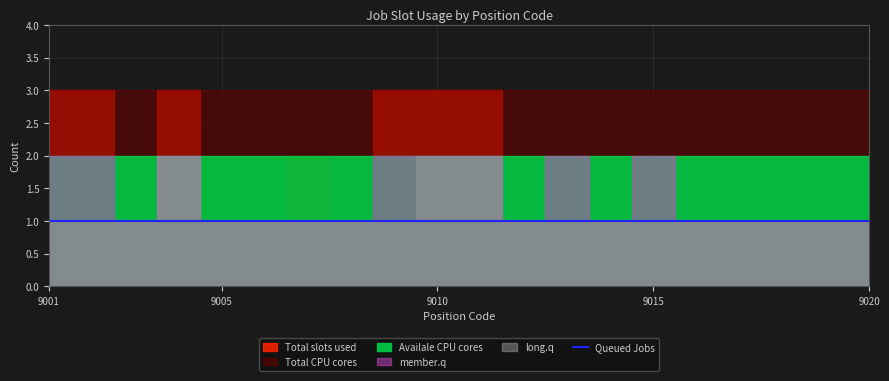

What is the minimum value for Total CPU cores?

3